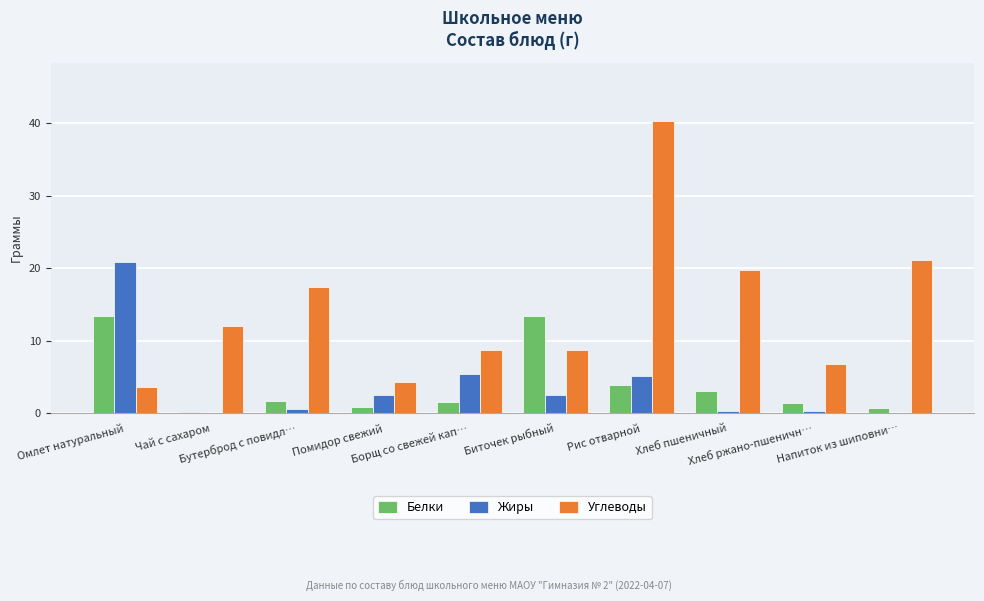

Which series has the largest total across all categories?

Углеводы